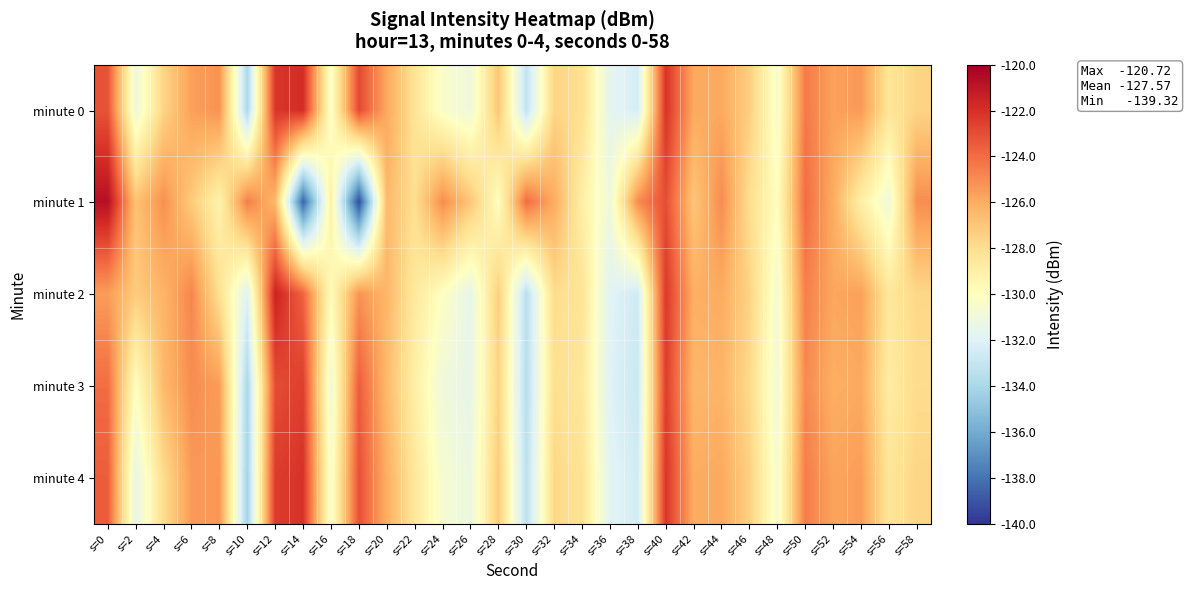

Which series has the largest range (max minus min)?

minute 1